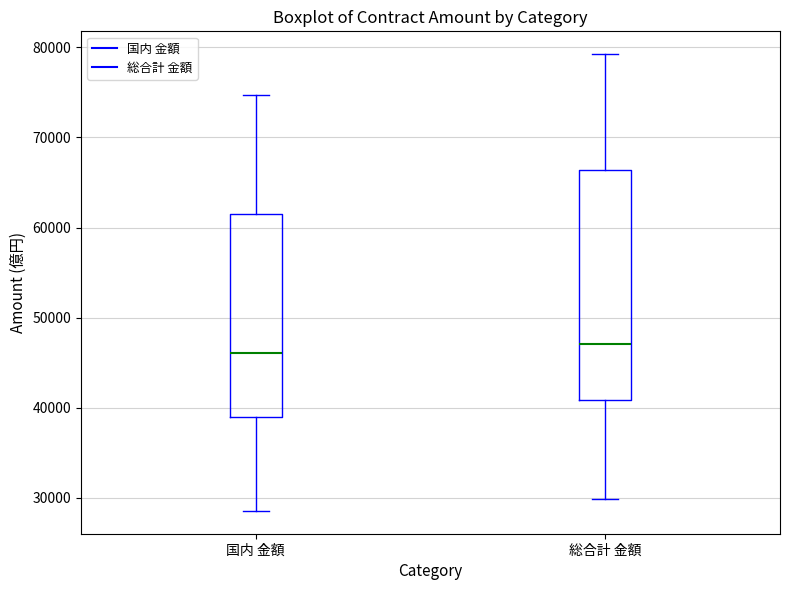

Reading left to right, read every box against the y-axis: the position of its median line, the range the box covers, and the ends of its whiskers. The values are not printed on the chart, so give them approximately, as read against the axis.

国内 金額: median 46000, box 39000 to 62000, whiskers 29000 to 75000
総合計 金額: median 47000, box 41000 to 66000, whiskers 30000 to 79000